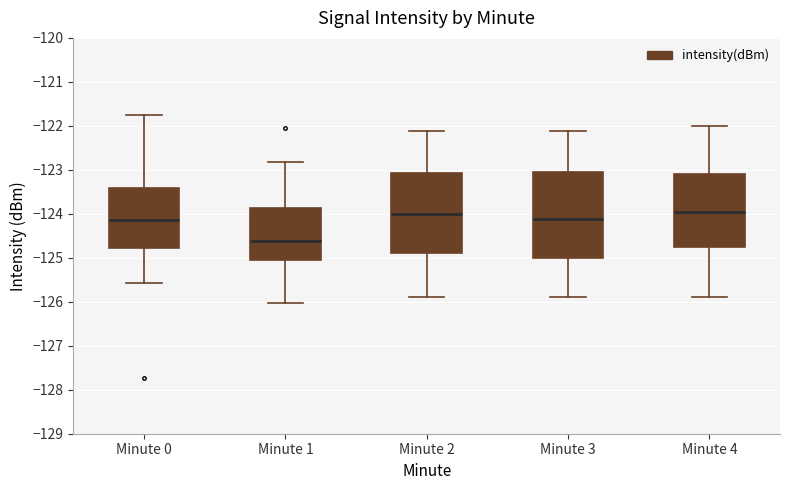

Which box's median line is the lowest?

Minute 1